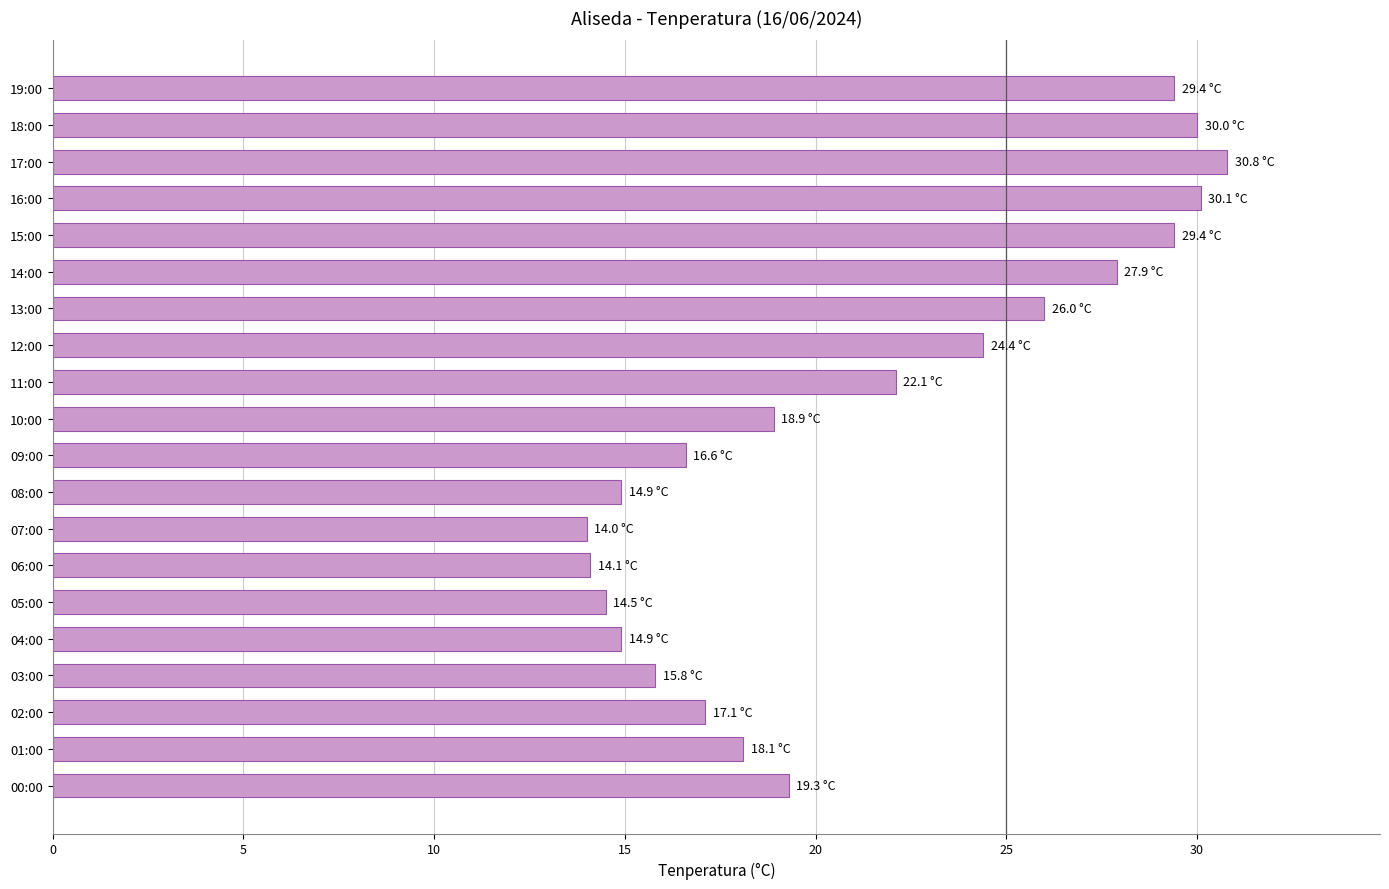

What is the value of the 19th bar from the top?

18.1